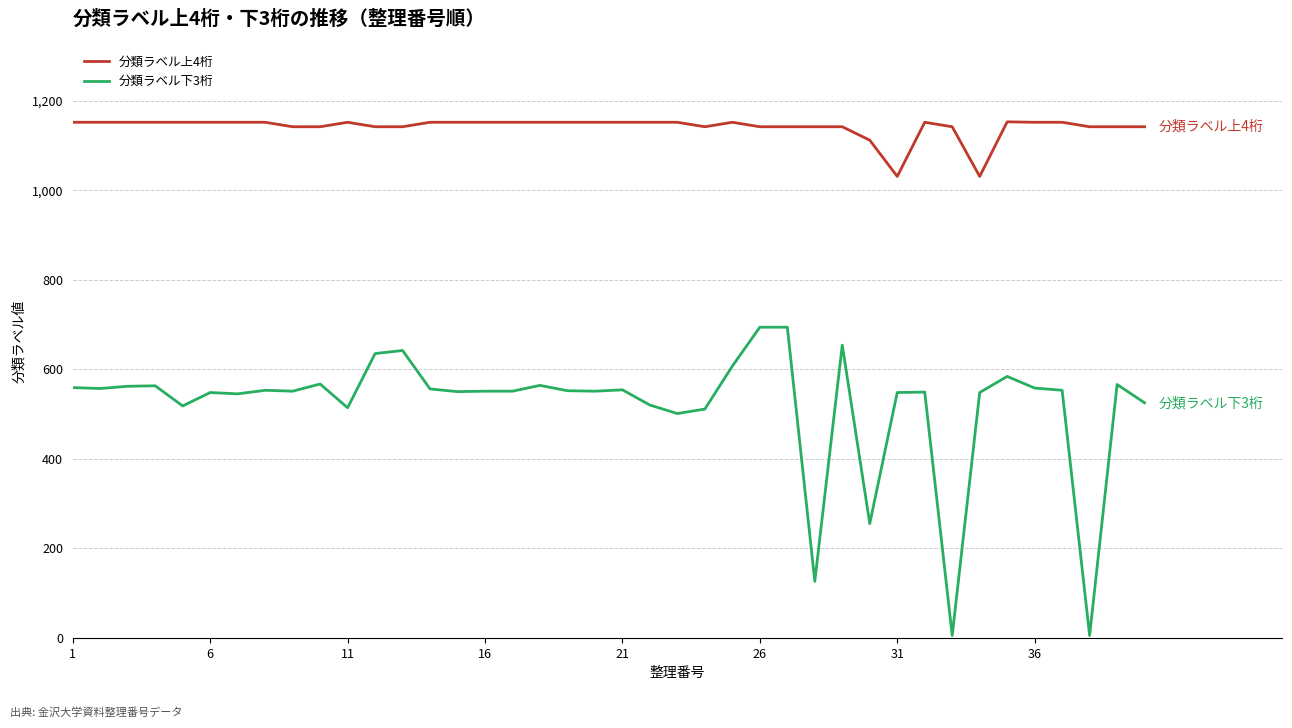

List the series in order of their peak value, lowest first.

分類ラベル下3桁, 分類ラベル上4桁